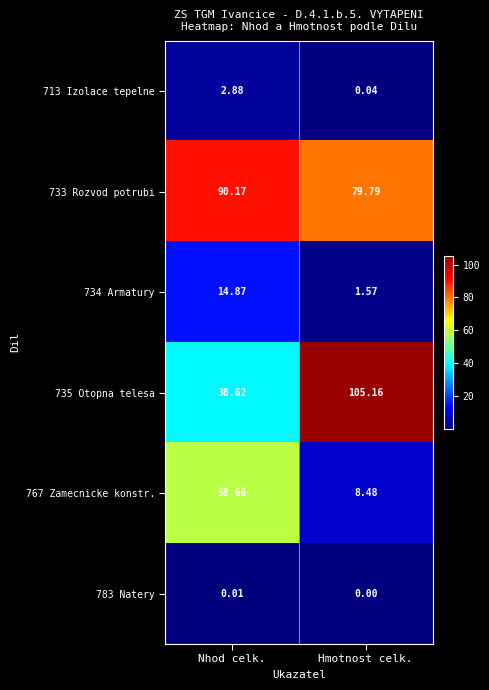

Between Nhod celk. and Hmotnost celk., which series saw the biggest shift?

735 Otopna telesa